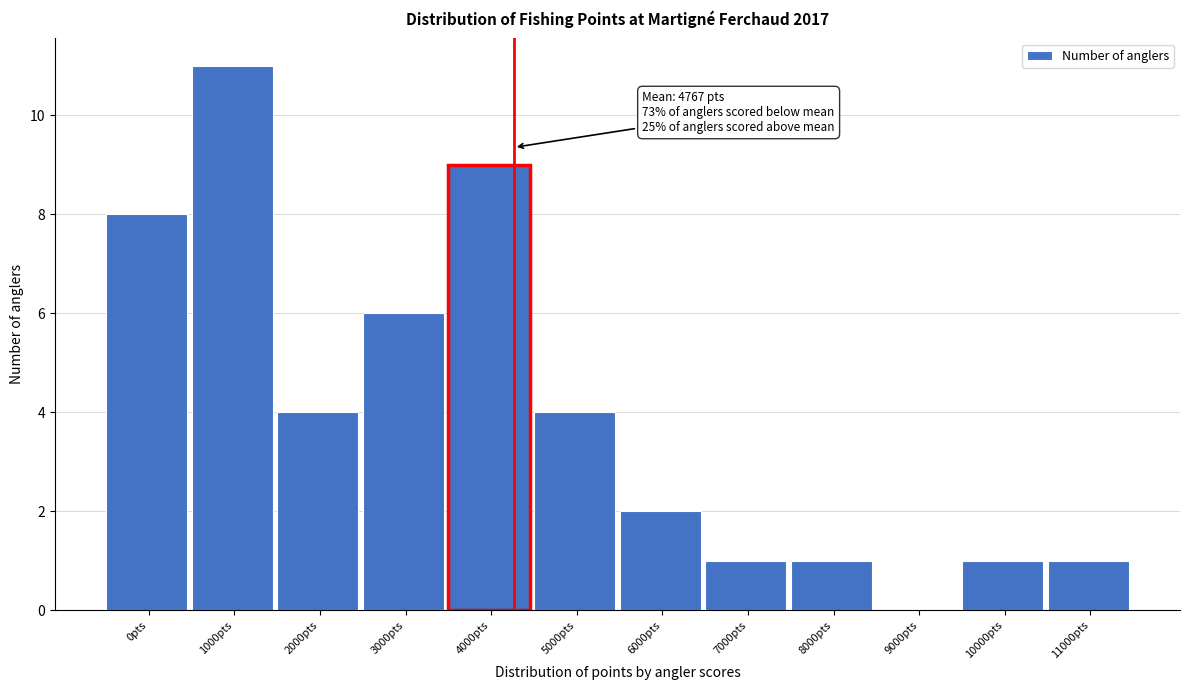

Reading left to right, extract all data points from this chart.

0pts=8	1000pts=11	2000pts=4	3000pts=6	4000pts=9	5000pts=4	6000pts=2	7000pts=1	8000pts=1	9000pts=0	10000pts=1	11000pts=1